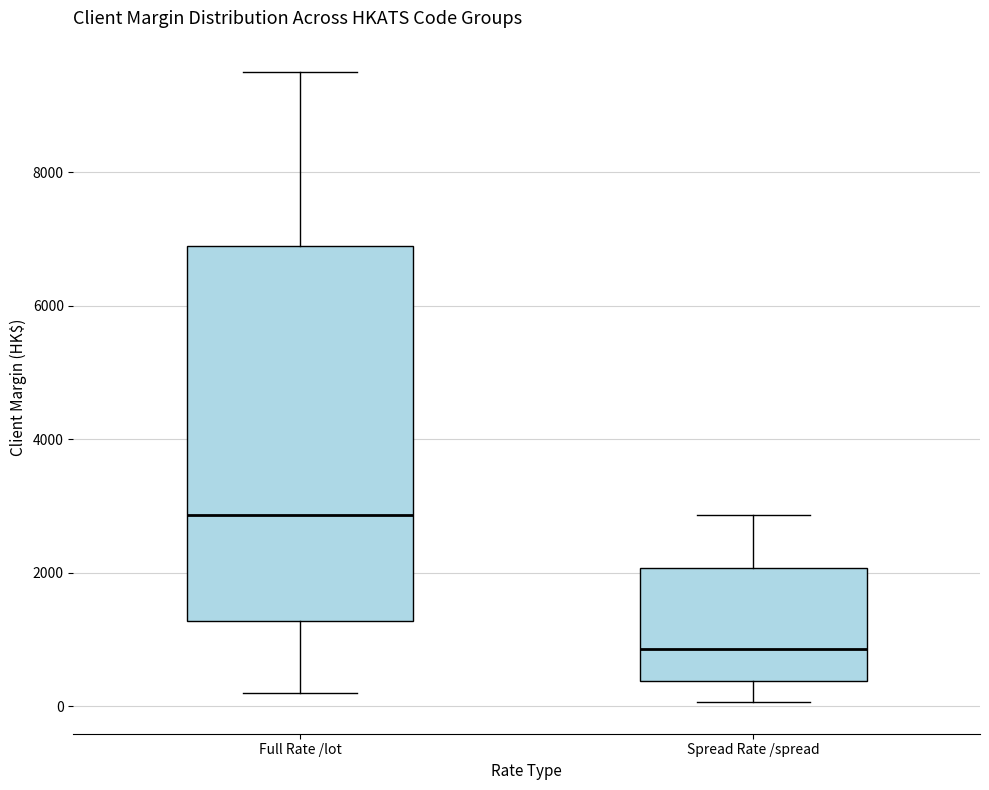

Reading left to right, transcribe this box plot: for each box, give where its median line is, the range the box spans, and where its two whiskers end, as read against the y-axis. The values are not printed on the chart, so give them approximately, as read against the axis.

Full Rate /lot: median 2800, box 1200 to 6800, whiskers 200 to 9400
Spread Rate /spread: median 800, box 400 to 2000, whiskers 0 to 2800